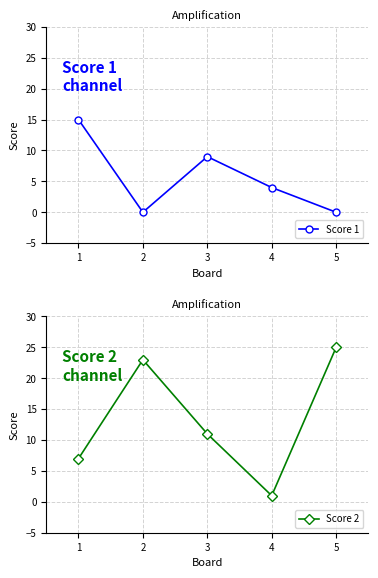

Where is the first local minimum for Score 2?

4